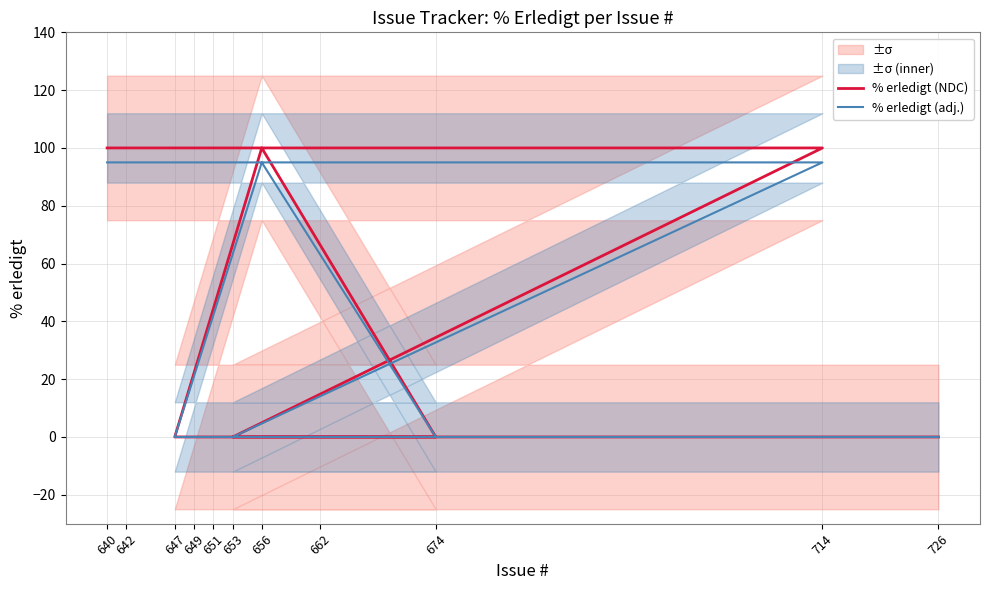

At which category does % erledigt (adj.) reach its first local peak?

656